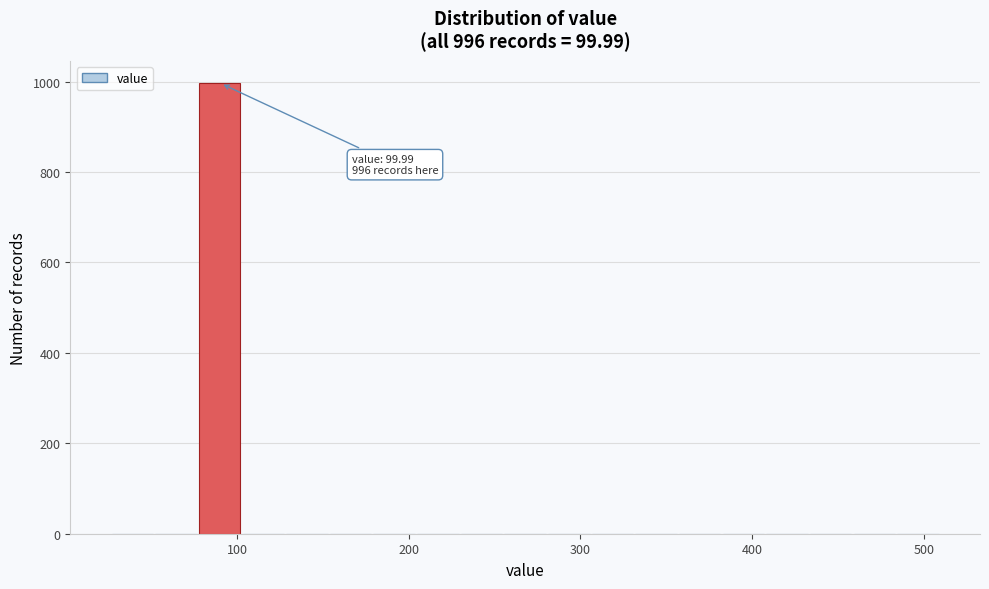

Around what value on the x-axis is the tallest bar? Give the approximate position of its centre, as read against the axis.

90